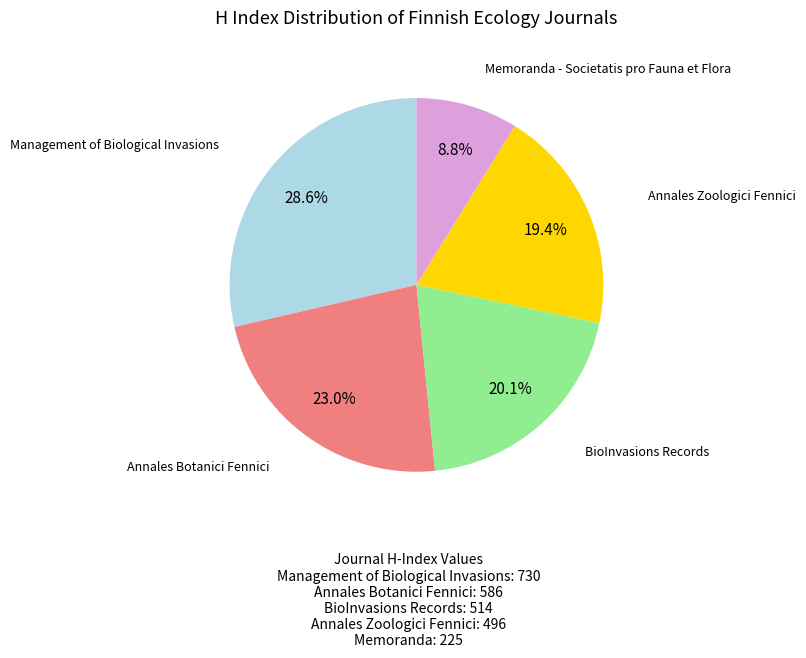

Does any single category account for the majority?

No